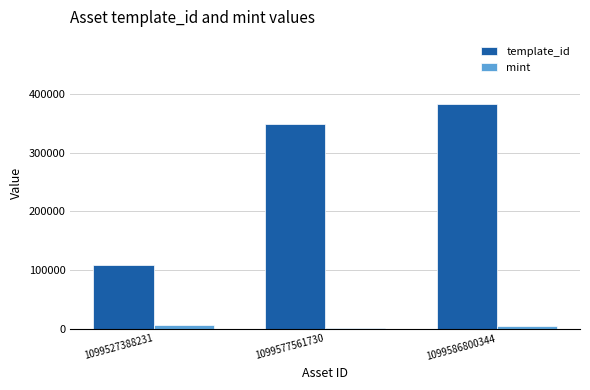

Which series has the largest total across all categories?

template_id